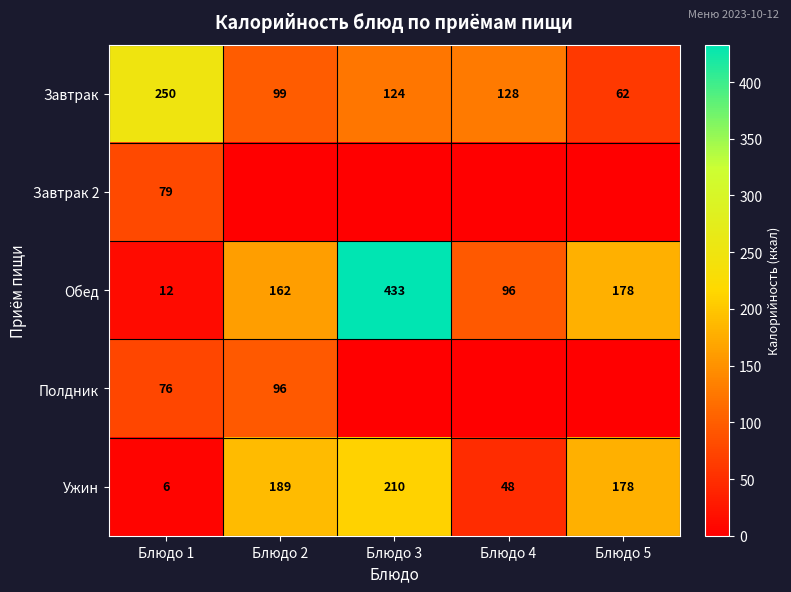

The Обед series shows 269 at Блюдо 5. True or false?

False